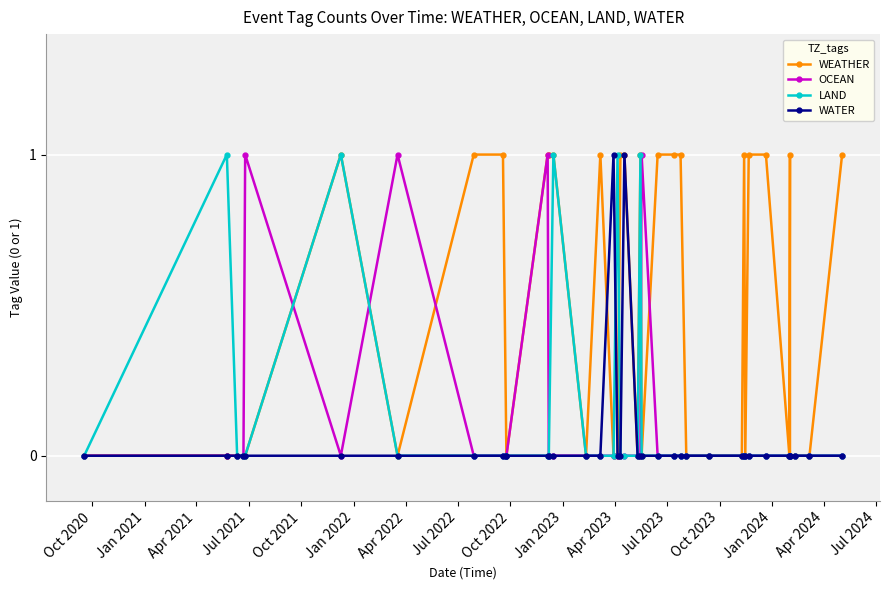

True or false: OCEAN and WATER cross at least once.

False